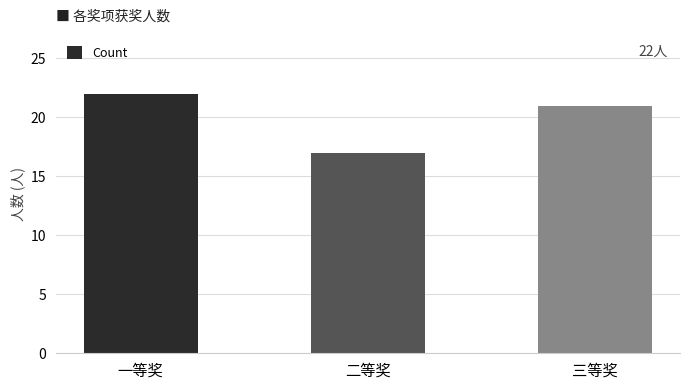

Reading left to right, list all the values displayed in this chart.

一等奖=22	二等奖=17	三等奖=21